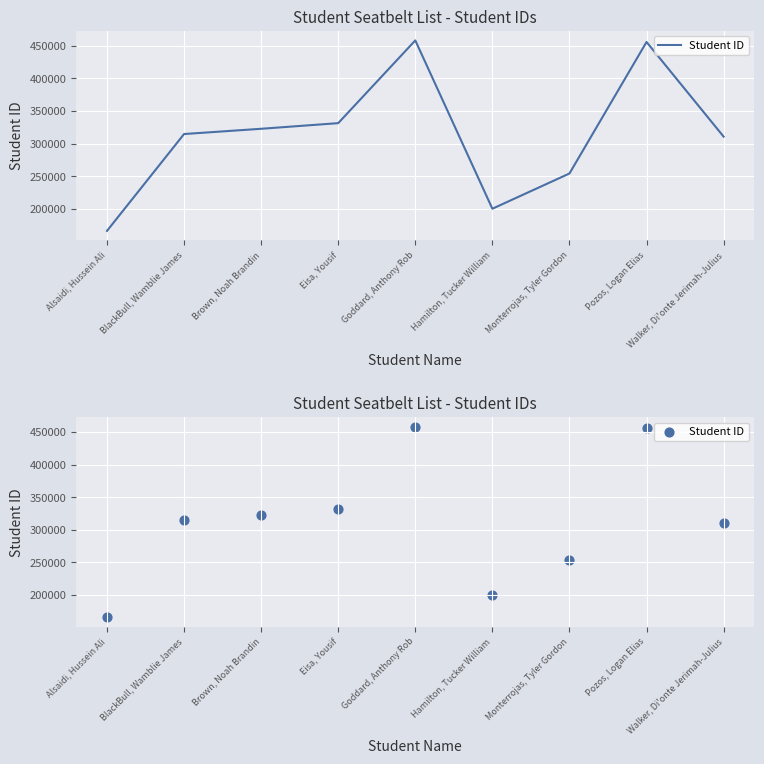

Between BlackBull, Wamblie James and Monterrojas, Tyler Gordon, which is larger?

BlackBull, Wamblie James